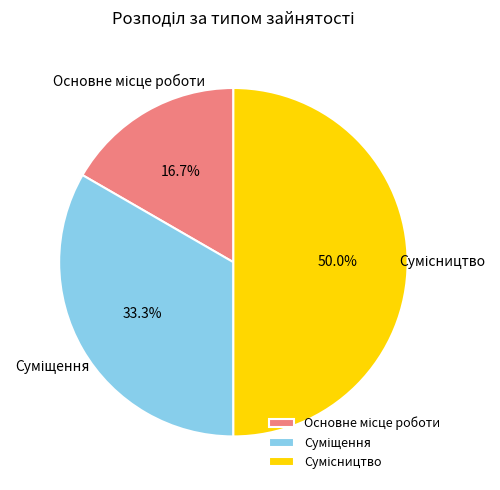

Which slice is the largest?

Сумісництво